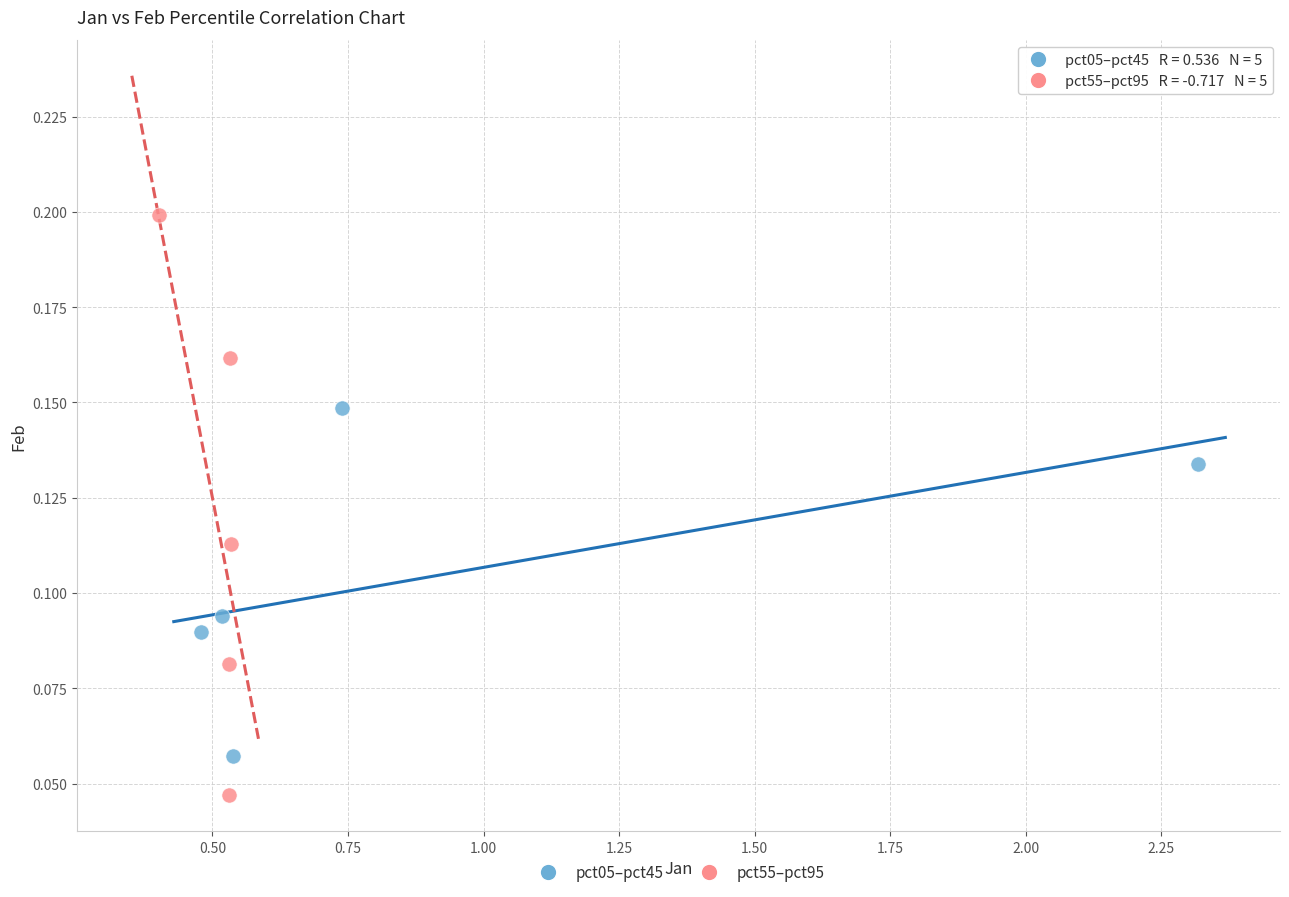

Which series contains the highest Y value?

pct55–pct95